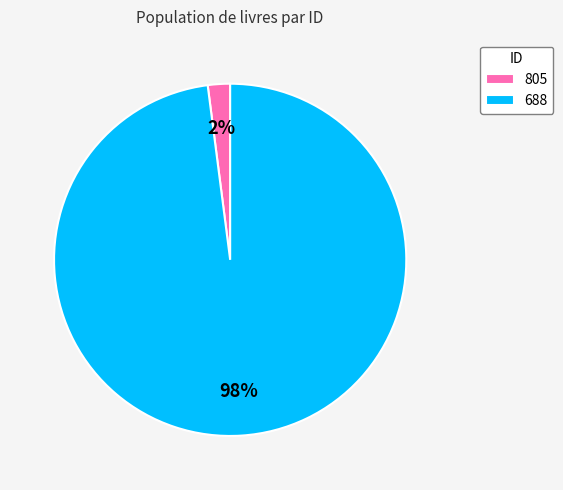

What is the smallest slice in the pie chart?

805